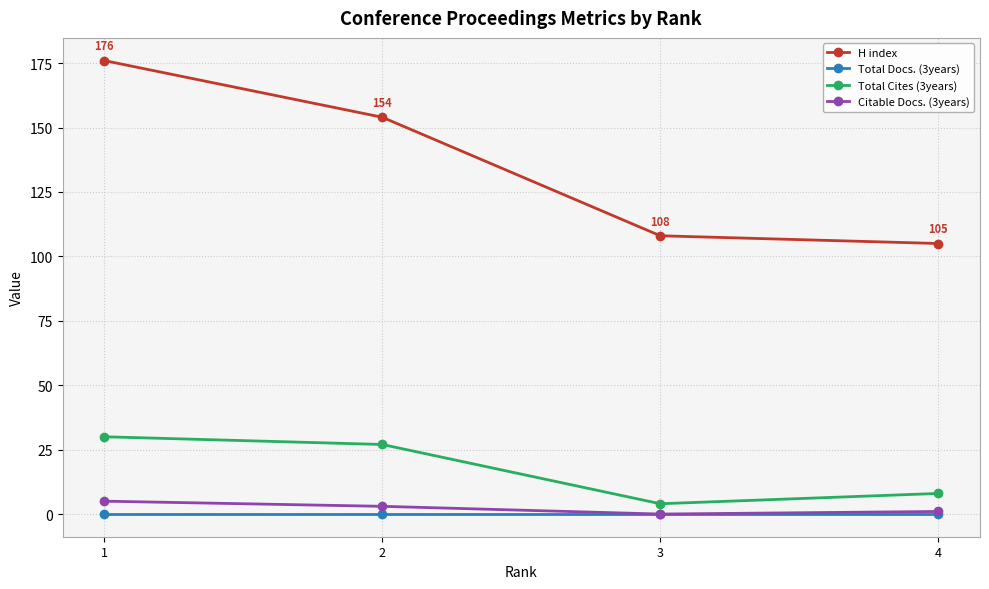

Between 2 and 4, which series saw the biggest shift?

H index